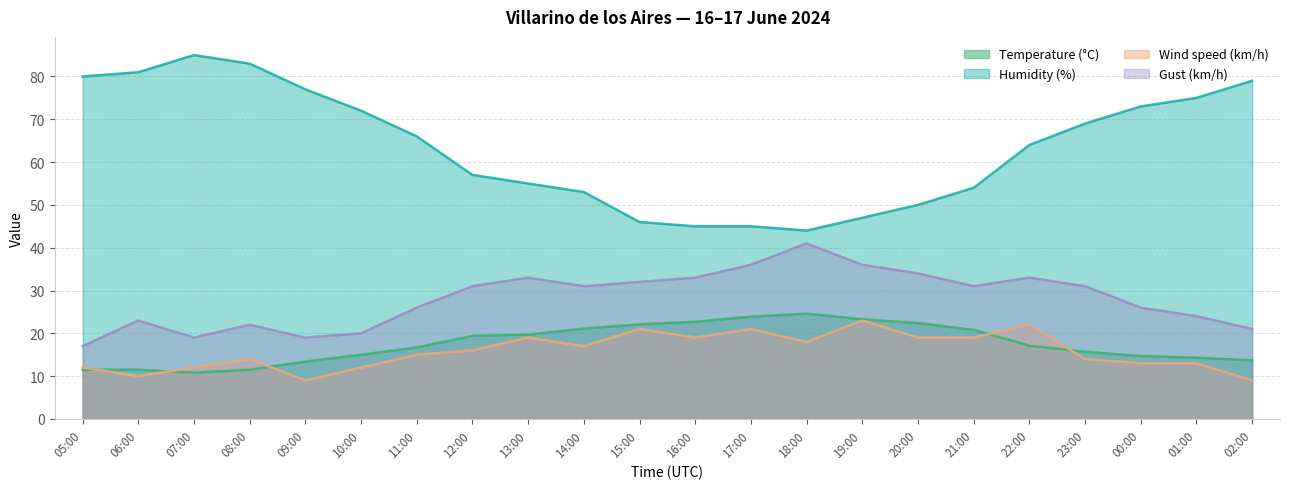

Which category has the lowest value across all series?

09:00